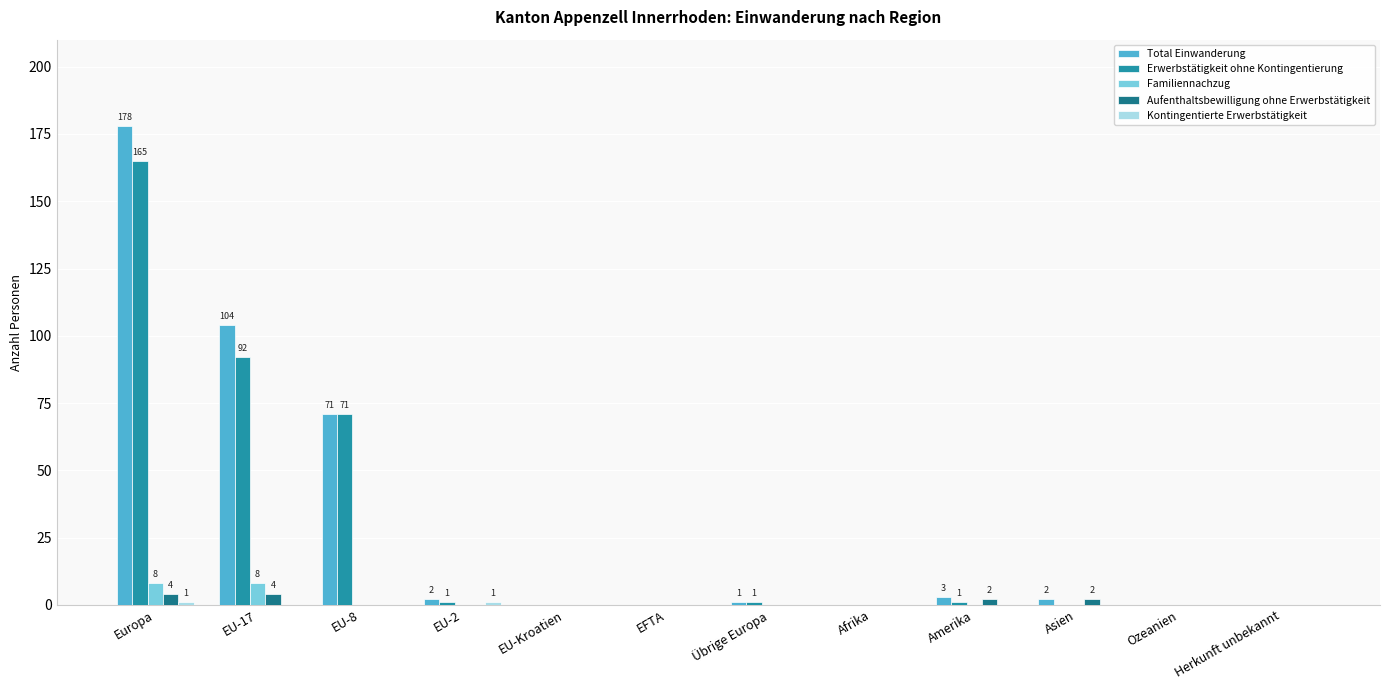

The value of Total Einwanderung at Ozeanien is 71. True or false?

False